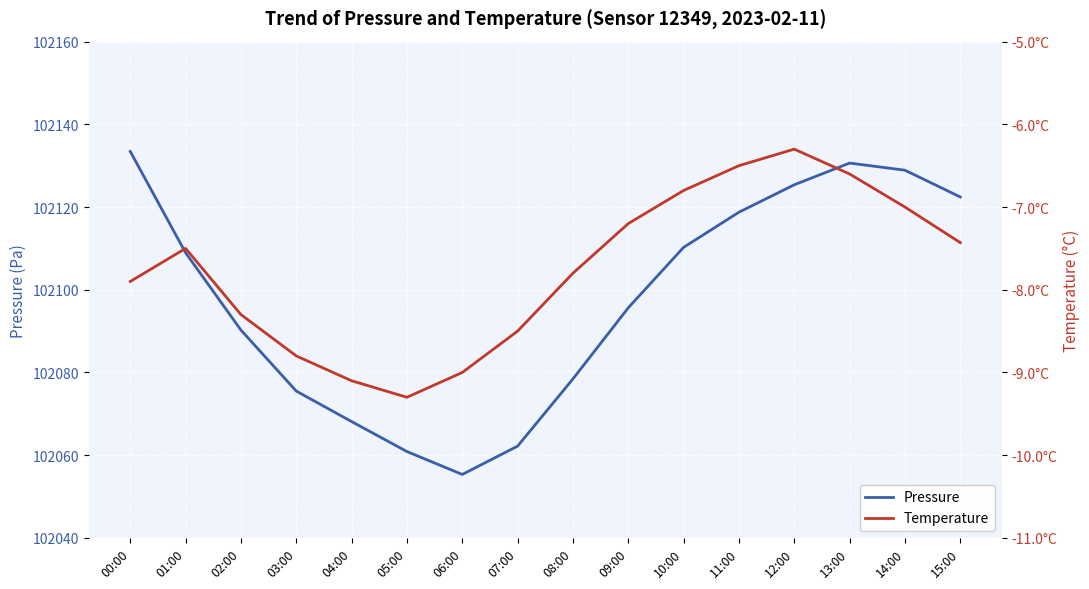

Between 08:00 and 07:00, which is larger?

08:00